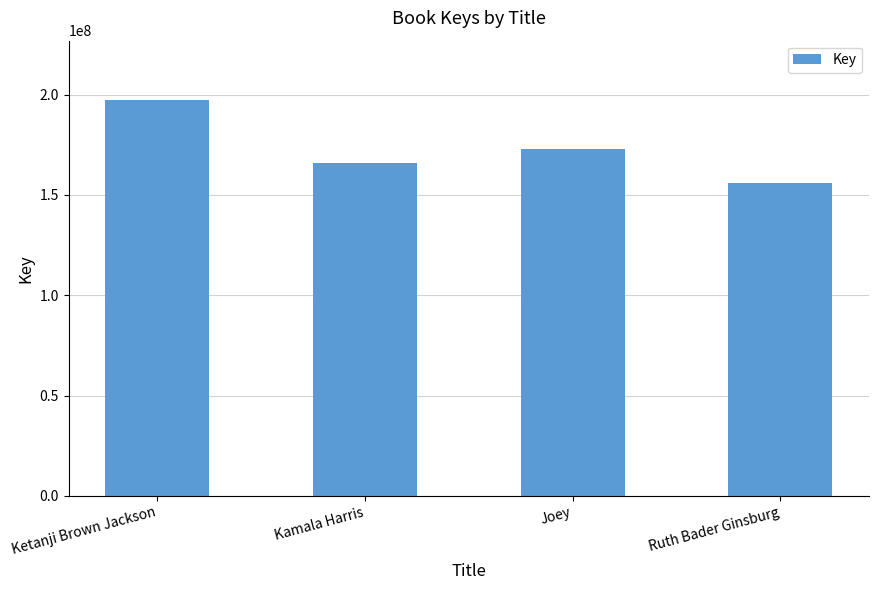

Approximately how many times larger is the value at Joey compared to Ruth Bader Ginsburg?

1.1